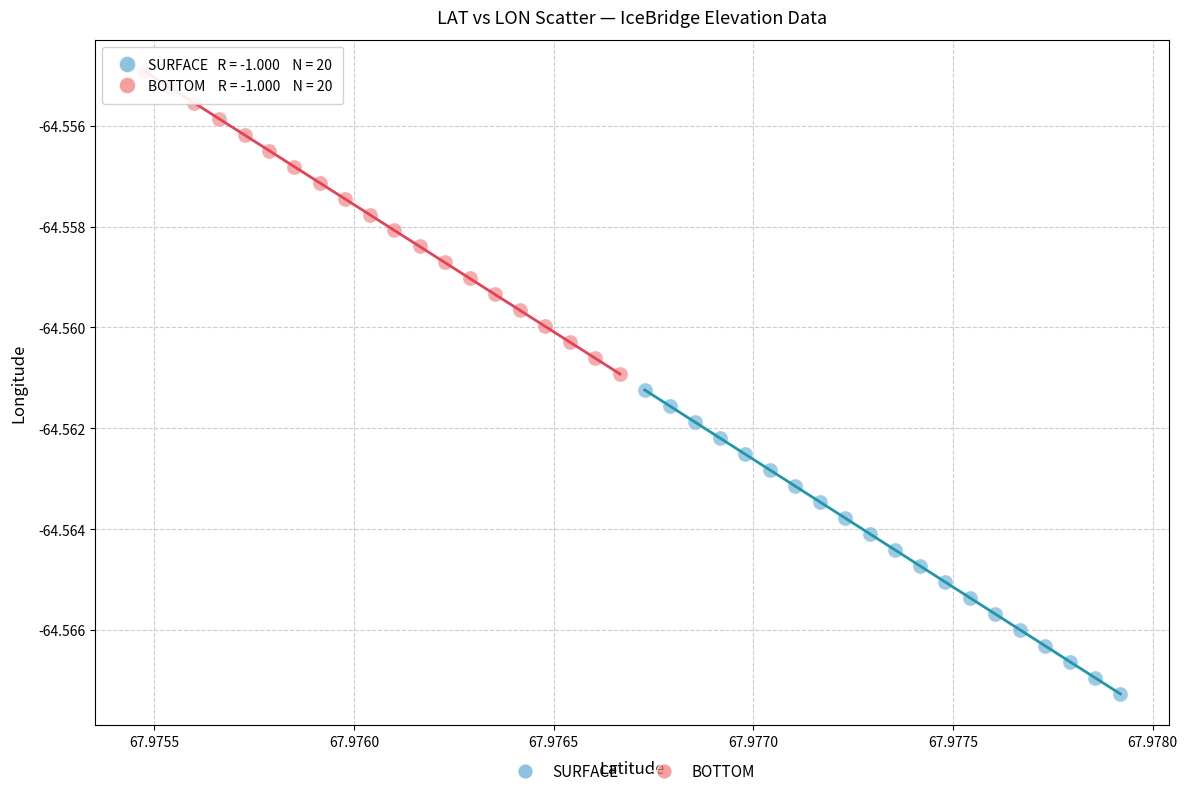

Which series contains the highest Y value?

BOTTOM